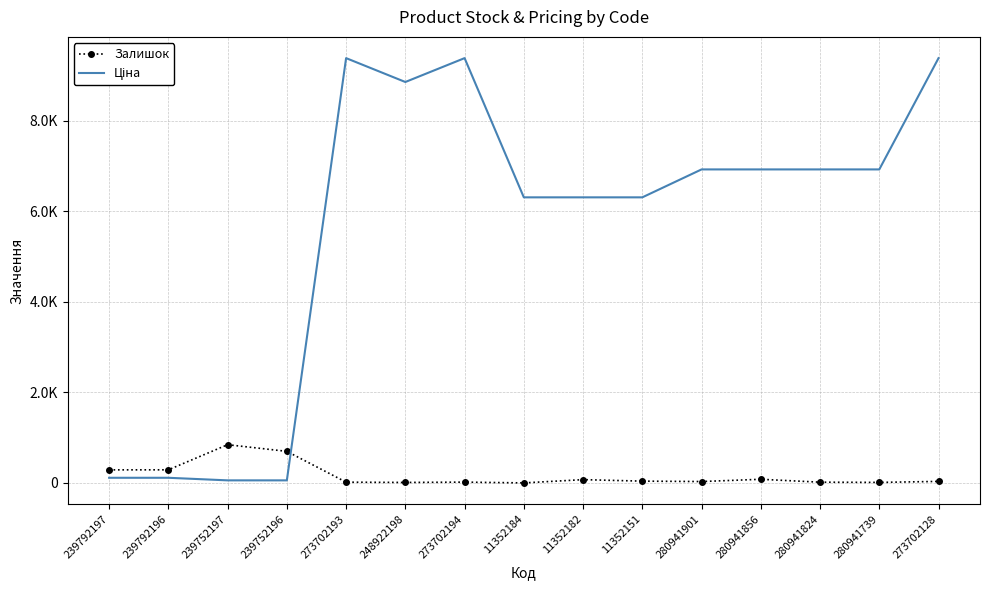

What is the spread (max minus min) of values at 11352184?

6307.8